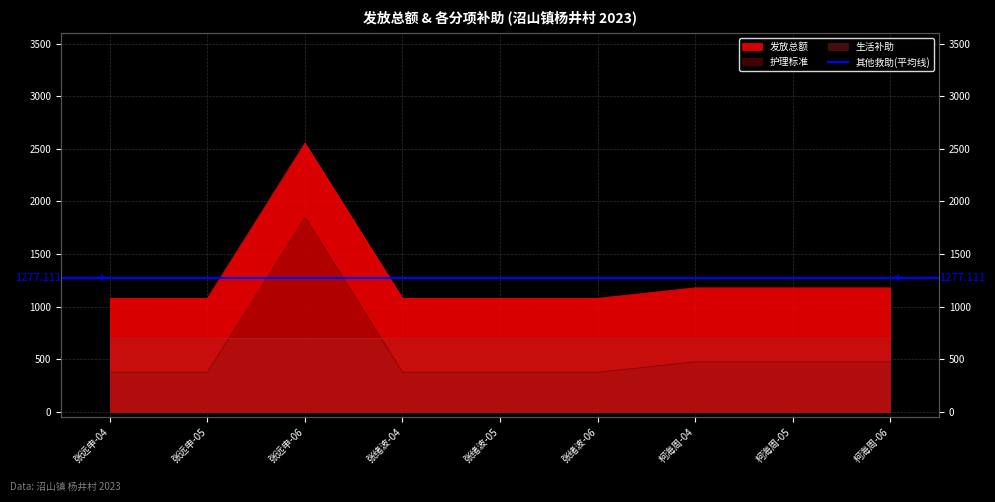

True or false: 护理标准 and 发放总额 intersect in this chart.

False